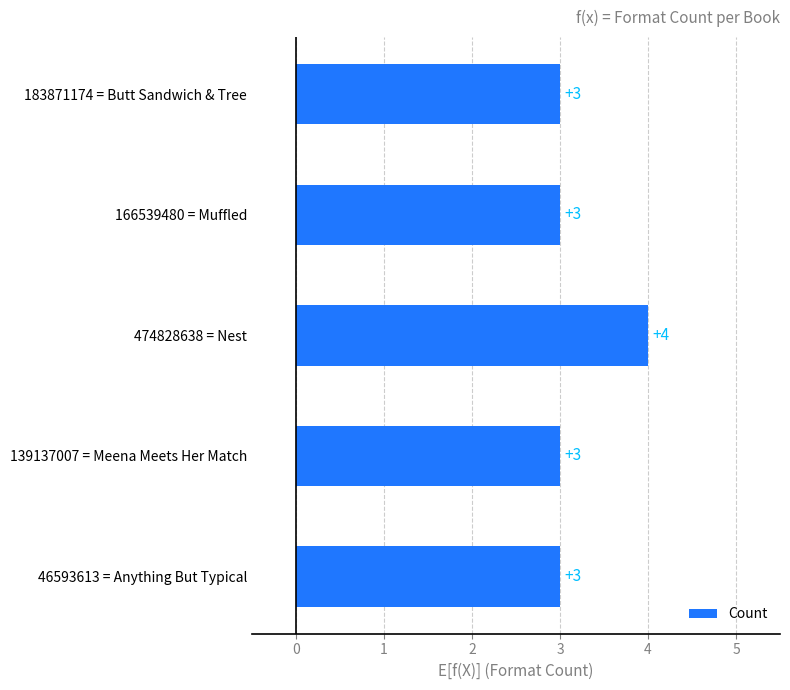

Is it true that the value at 166539480 = Muffled is 1?

False